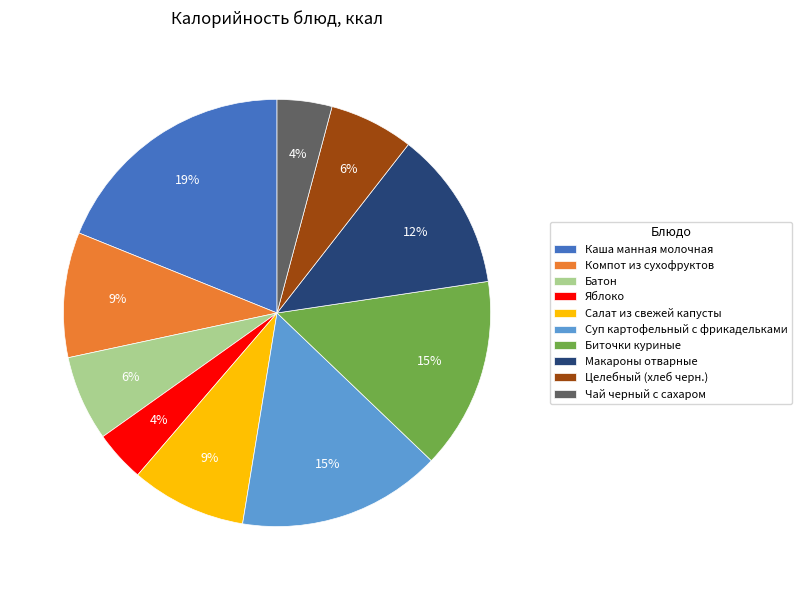

To the nearest percent, what percentage of the pie is Батон?

6%